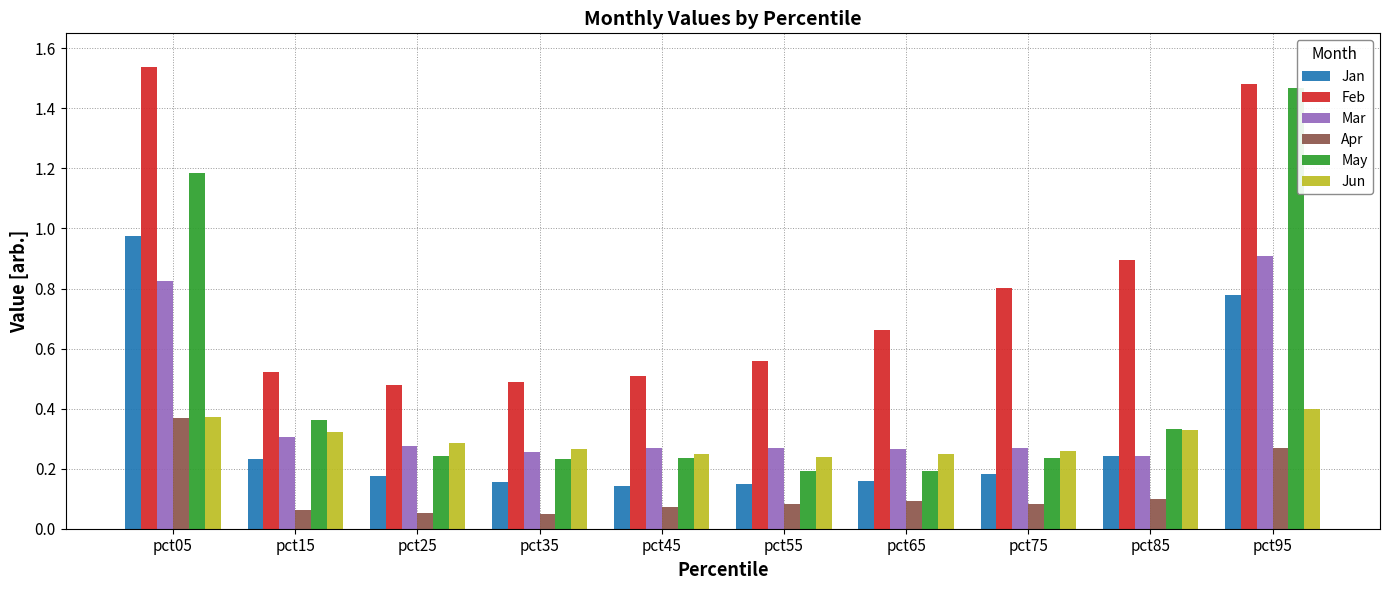

Which category has the highest value across all series?

pct05